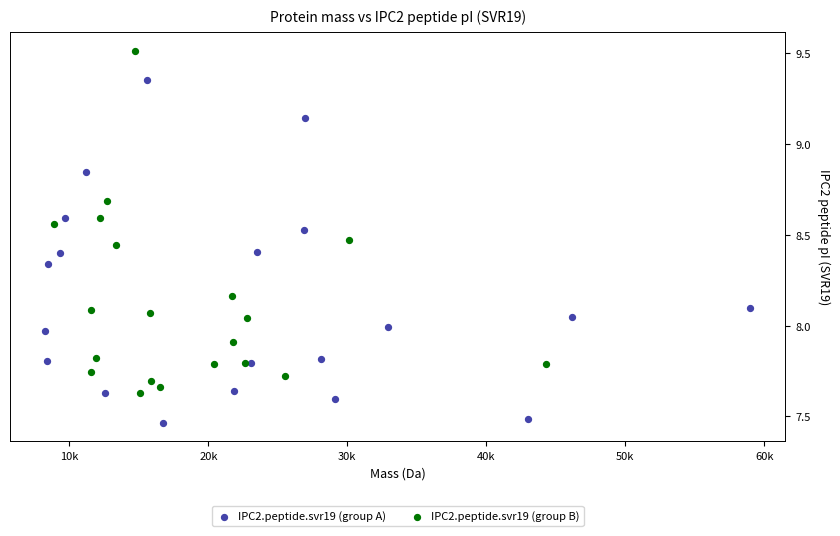

What are all the series names shown in the legend?

IPC2.peptide.svr19 (group A), IPC2.peptide.svr19 (group B)